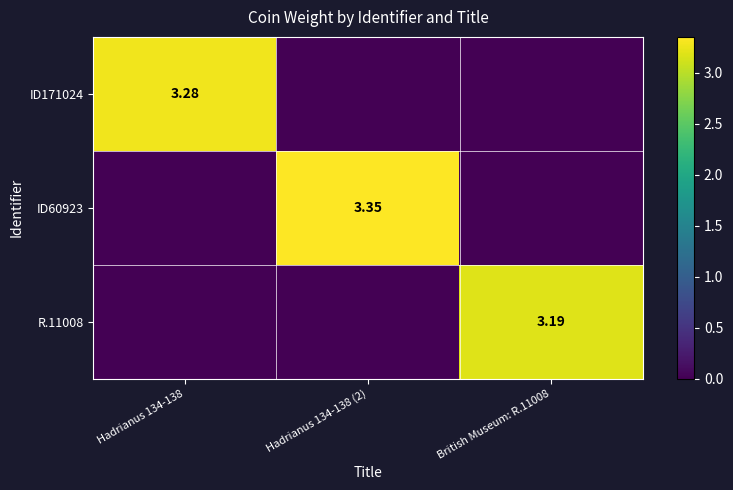

Which series changed the most between Hadrianus 134-138 and British Museum: R.11008?

ID171024